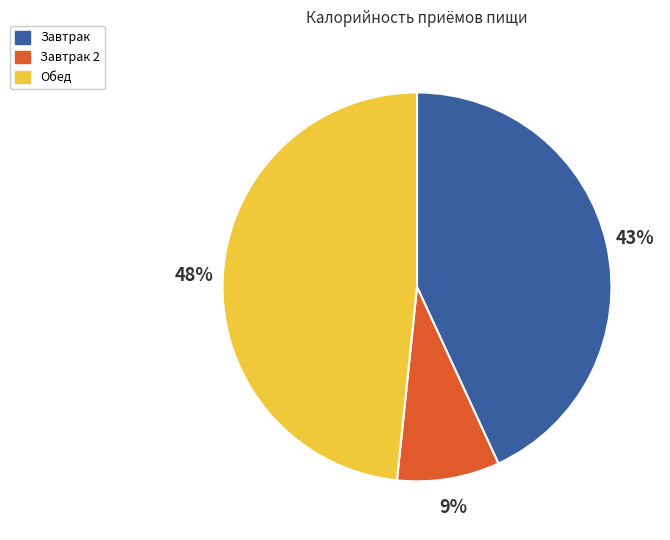

Is there any slice that represents more than half of the pie?

No